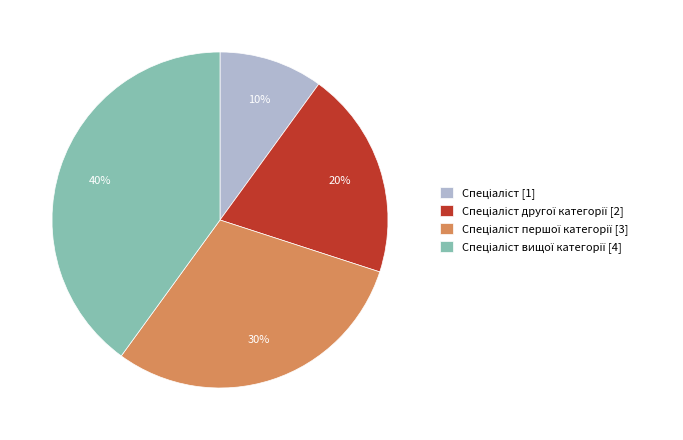

To the nearest percent, what is the average slice percentage?

25%